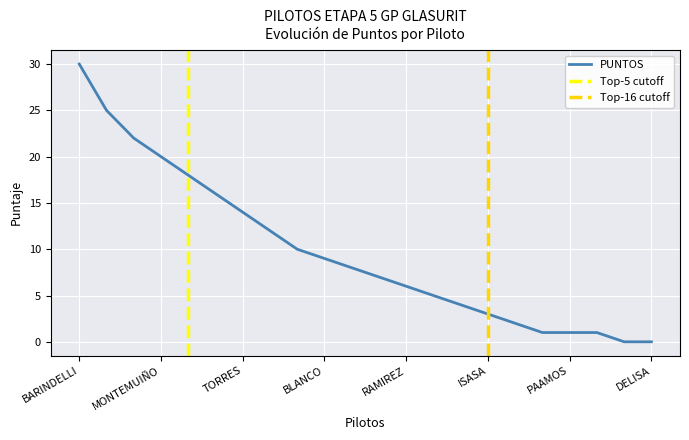

Read the PUNTOS value at TORRES.

14